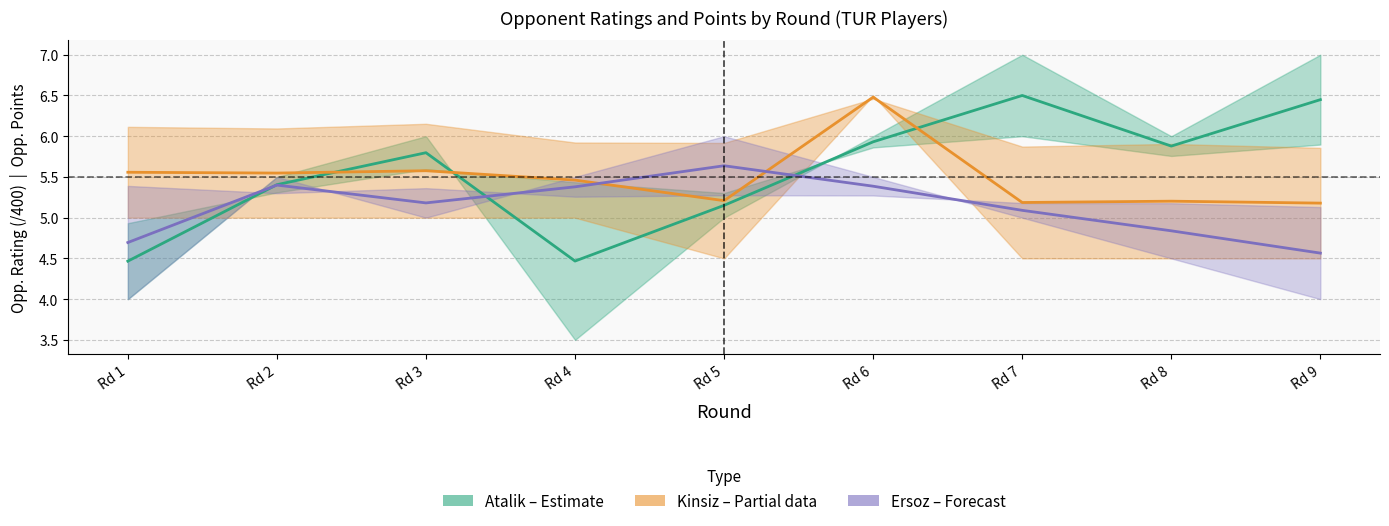

What is the average value of the Kinsiz (Partial) series?

5.5